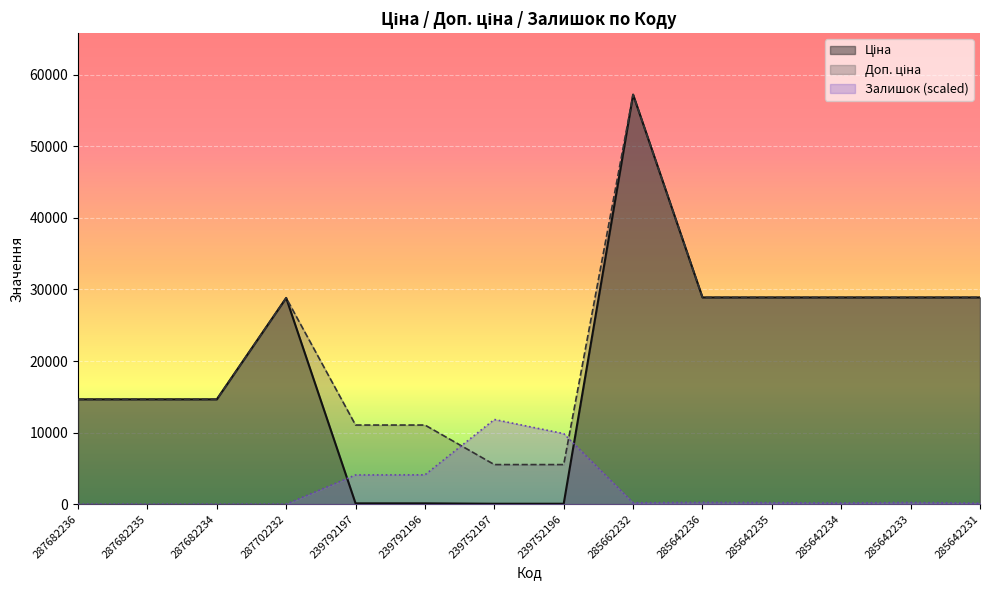

At which category does the chart reach its peak across all series?

285662232